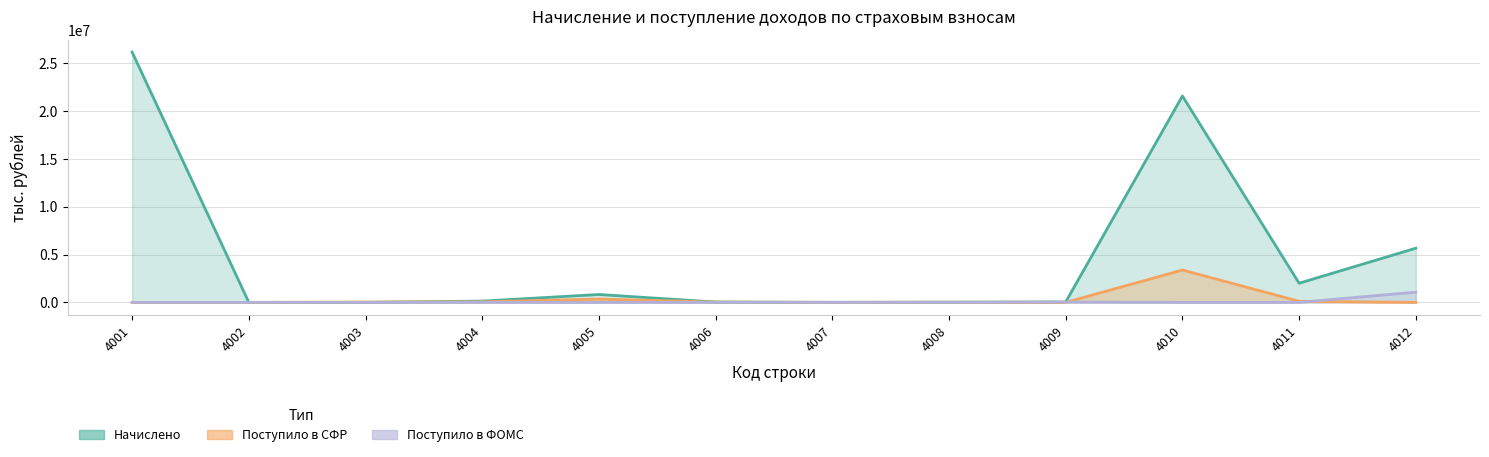

The Поступило в ФОМС series shows 594710 at 4001. True or false?

False